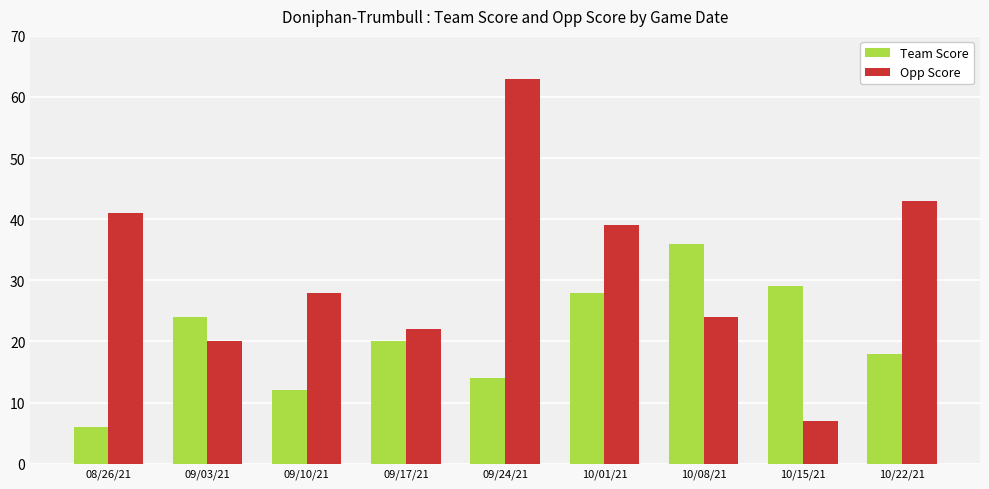

List the series in order of their overall mean, lowest first.

Team Score, Opp Score